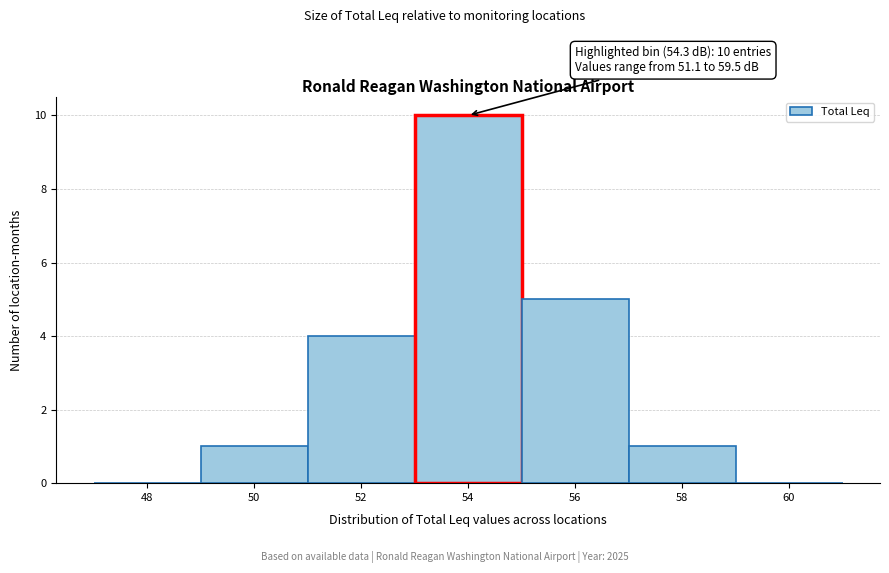

Reading left to right, what are all the values shown in this chart?

48=0	50=1	52=4	54=10	56=5	58=1	60=0